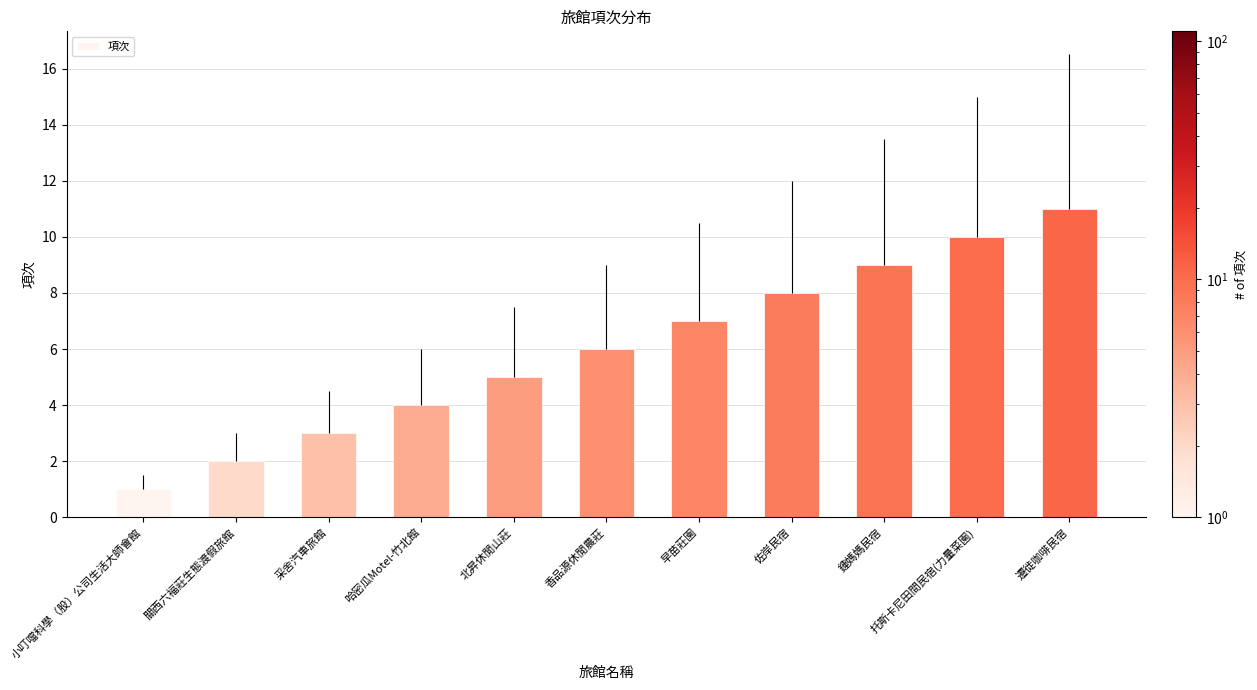

Count the number of data series in this chart.

1